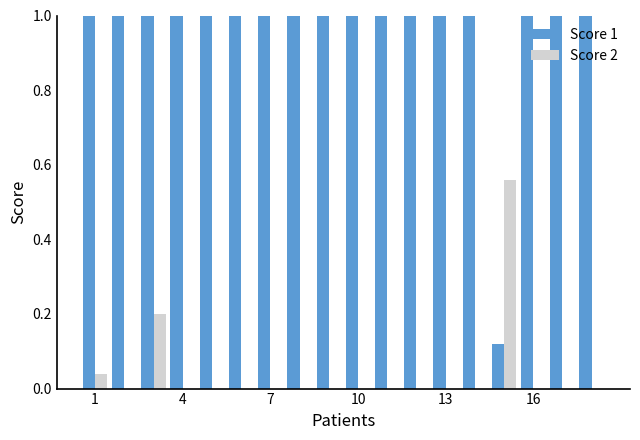

Which series has the largest total across all categories?

Score 1